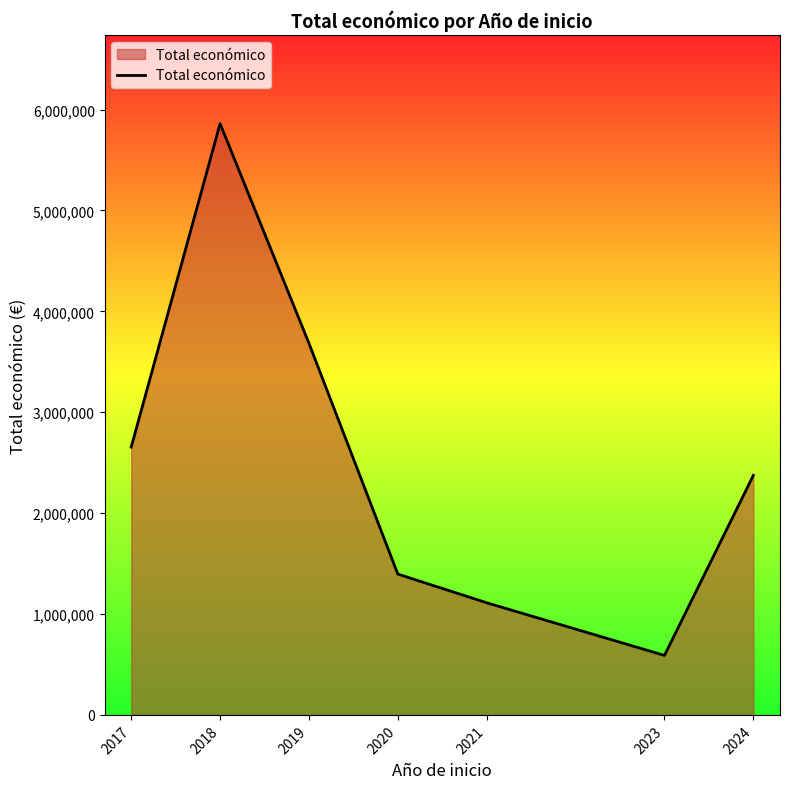

Reading right to left, what are all the values shown in this chart?

2373647	589584	1111289	1395389	3683211	5859510	2654283